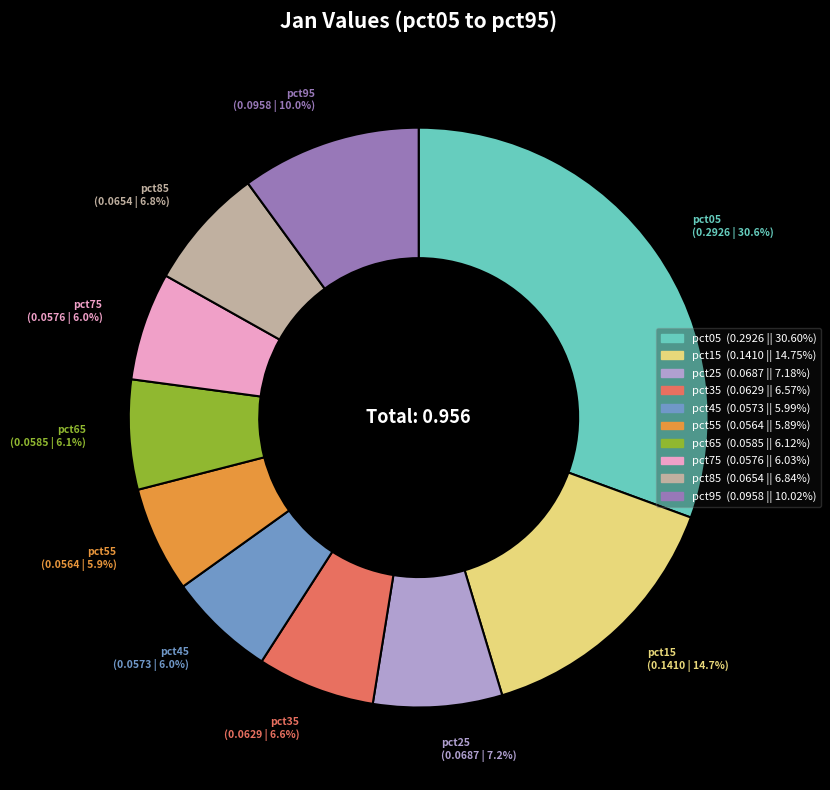

What percentage do pct55 and pct95 together represent?

15.9%